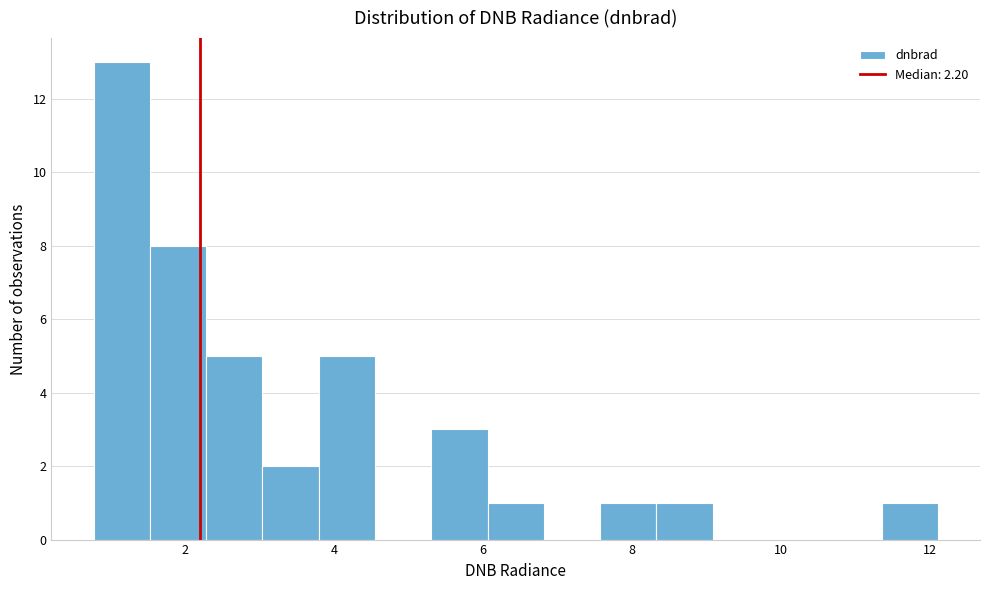

Read against the x-axis, roughly where is the centre of the tallest bar?

1.2